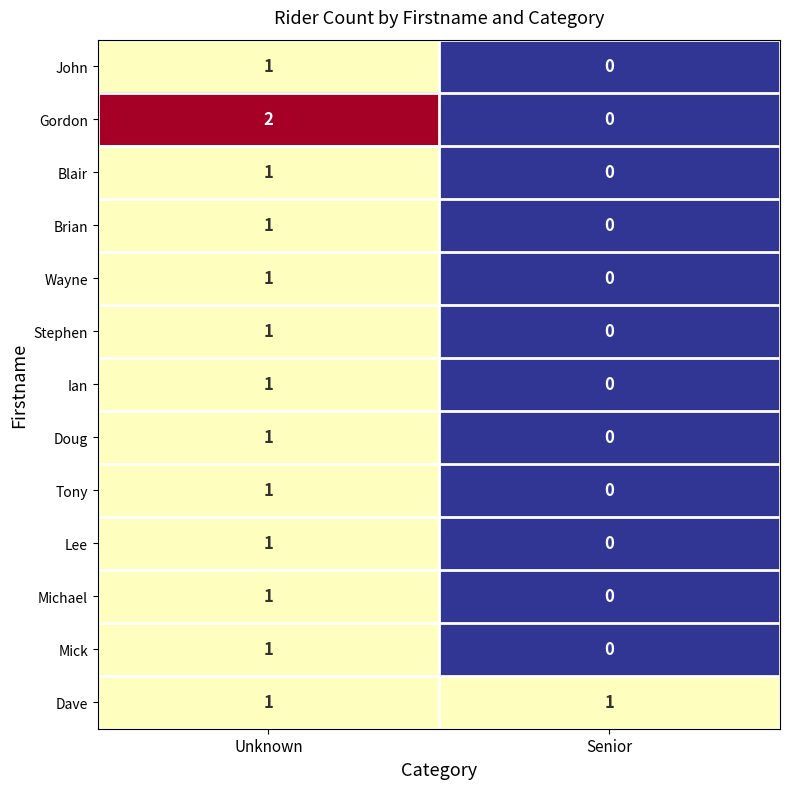

At which category is the sum across all series the highest?

Unknown